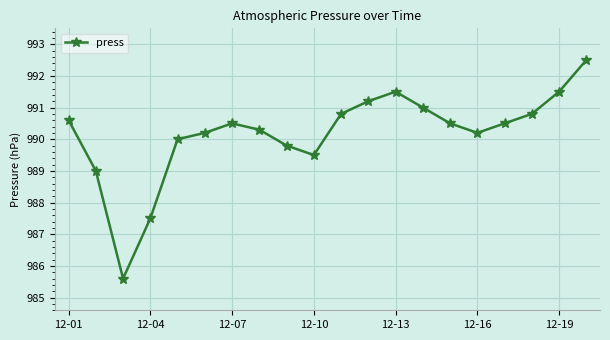

How many data points does each series have?

20